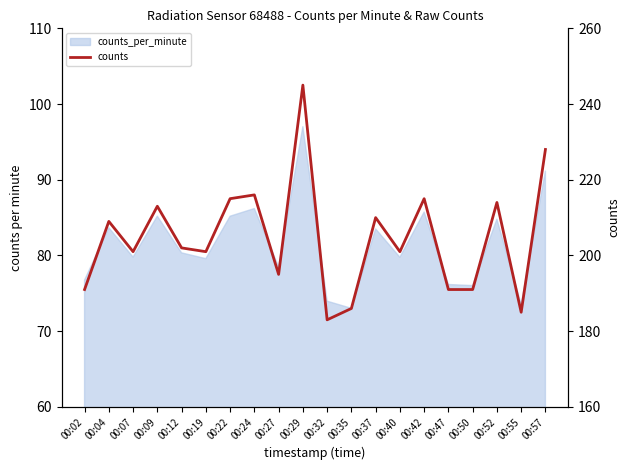

Reading left to right, what are all the values shown in this chart?

00:02=191	00:04=209	00:07=201	00:09=213	00:12=202	00:19=201	00:22=215	00:24=216	00:27=195	00:29=245	00:32=183	00:35=186	00:37=210	00:40=201	00:42=215	00:47=191	00:50=191	00:52=214	00:55=185	00:57=228